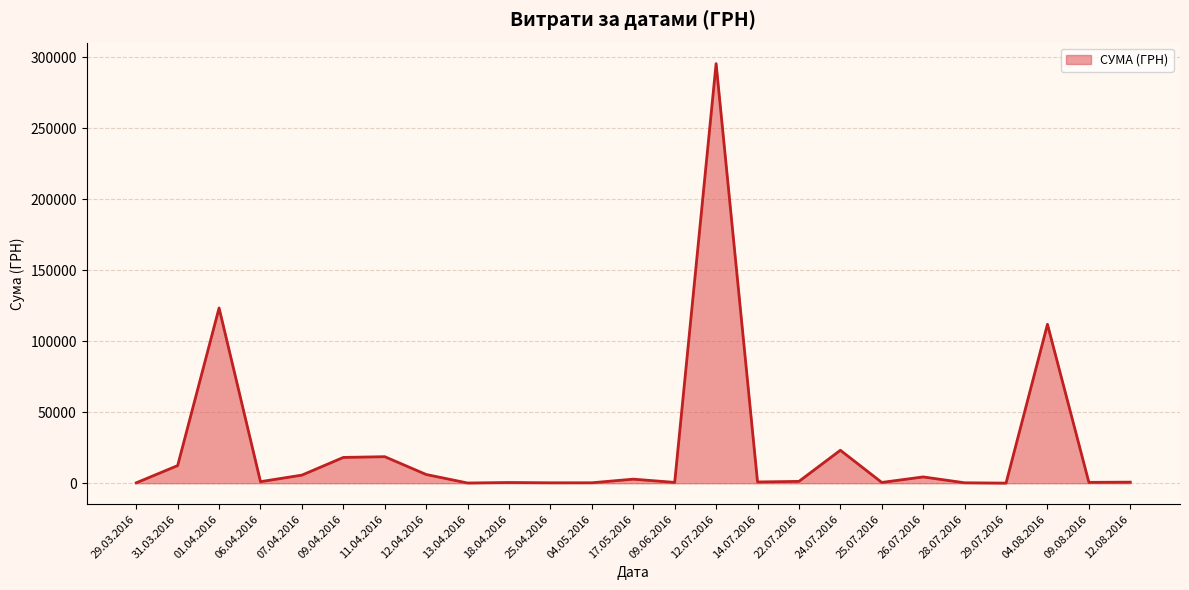

How many lines are shown in the chart?

1